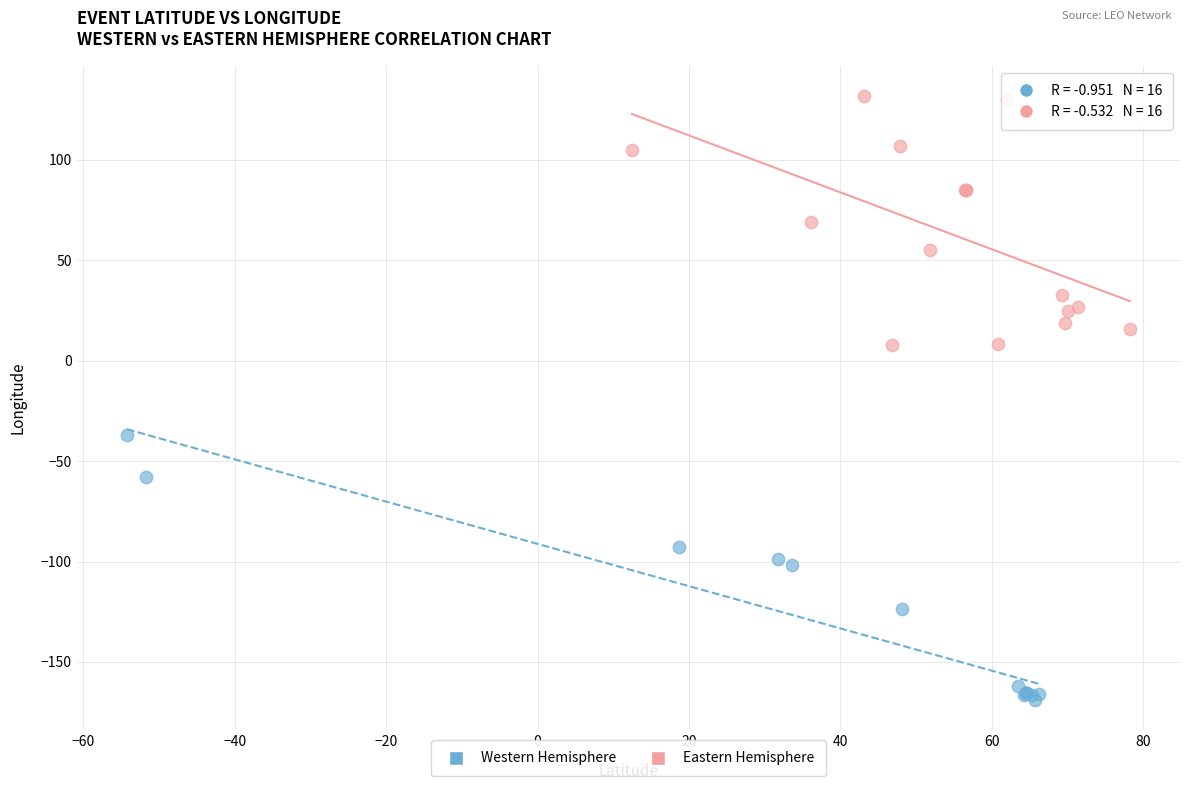

Which series reaches the maximum Y coordinate?

Eastern Hemisphere